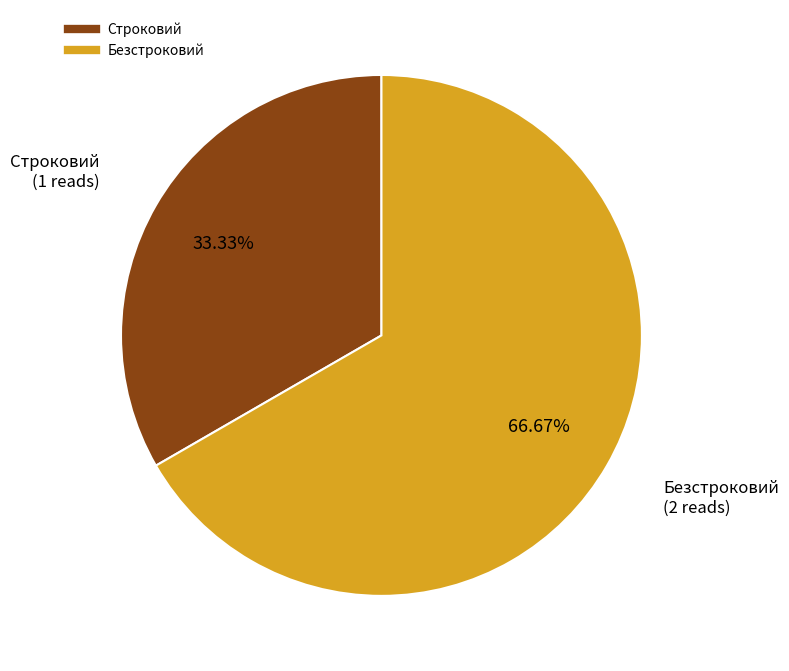

To the nearest percent, what portion does Безстроковий represent?

67%